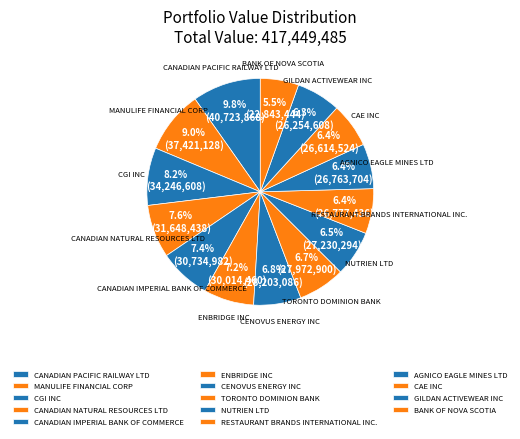

Does any single category account for the majority?

No